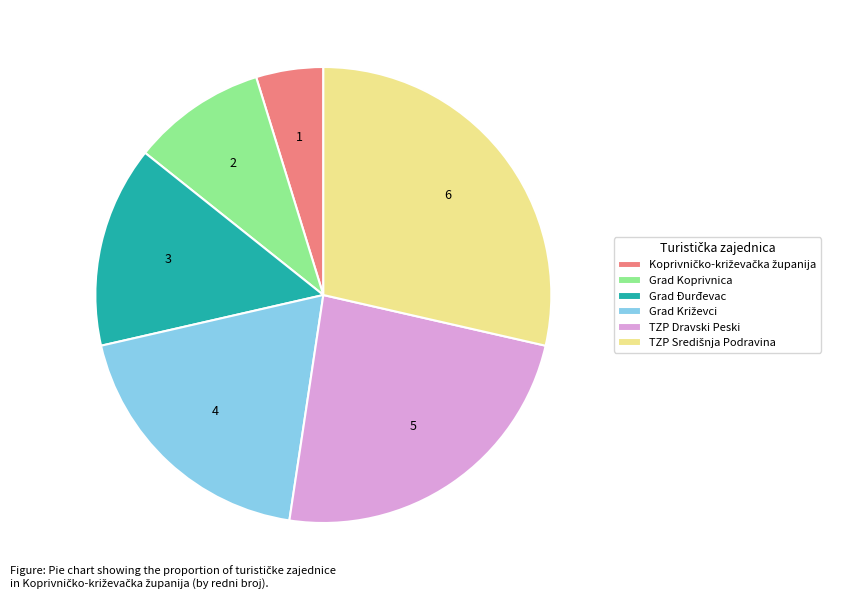

How many slices are in this pie chart?

6